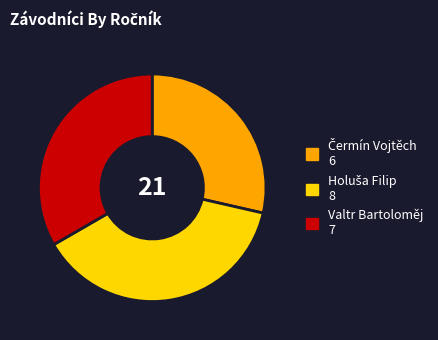

How many slices are in this pie chart?

3